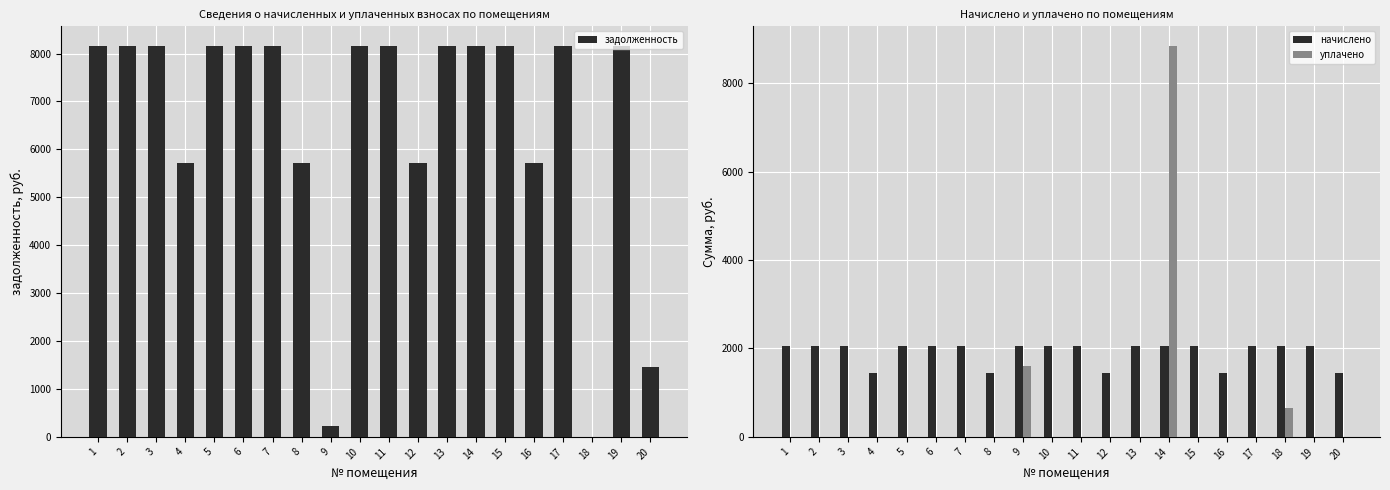

Is the value of начислено at 4 greater than the value of задолженность at 13?

No